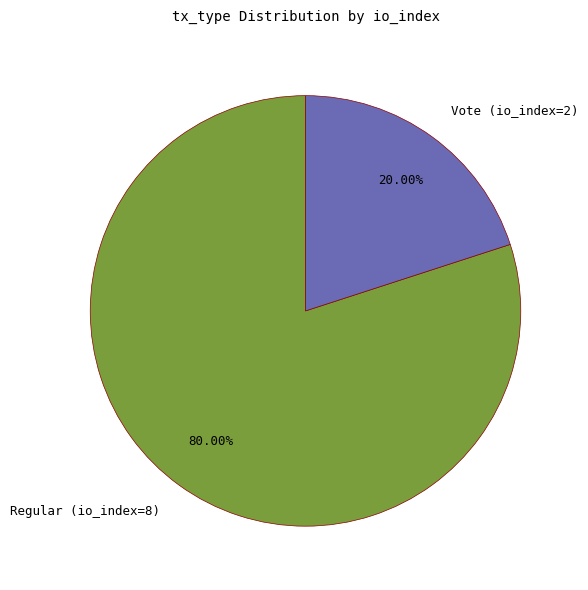

Does any single category account for the majority?

Yes